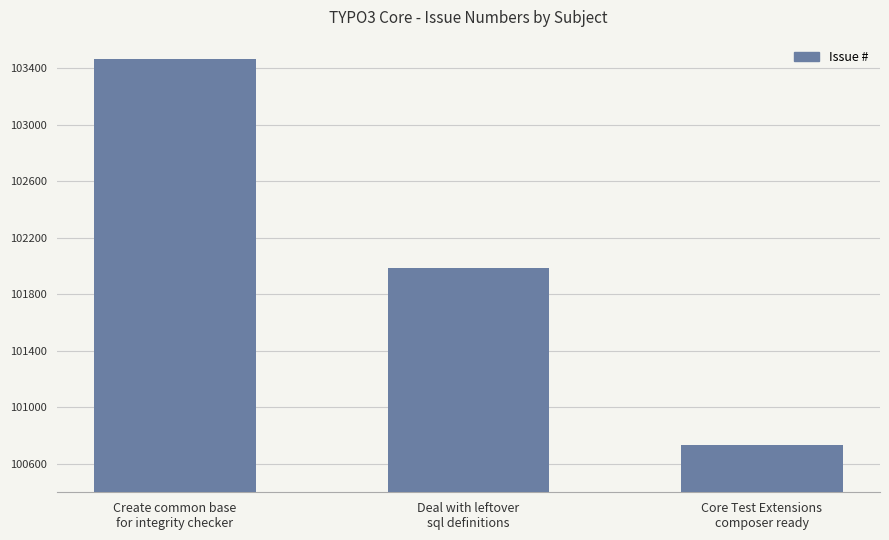

Reading right to left, list all the values displayed in this chart.

100734	101985	103465